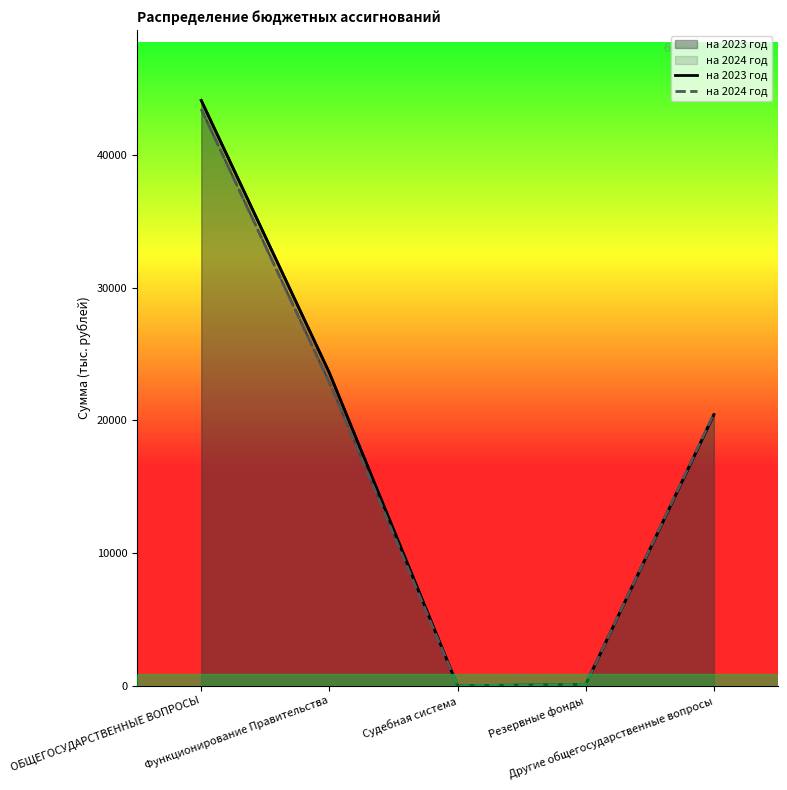

Which series changed the most between ОБЩЕГОСУДАРСТВЕННЫЕ ВОПРОСЫ and Другие общегосударственные вопросы?

на 2023 год